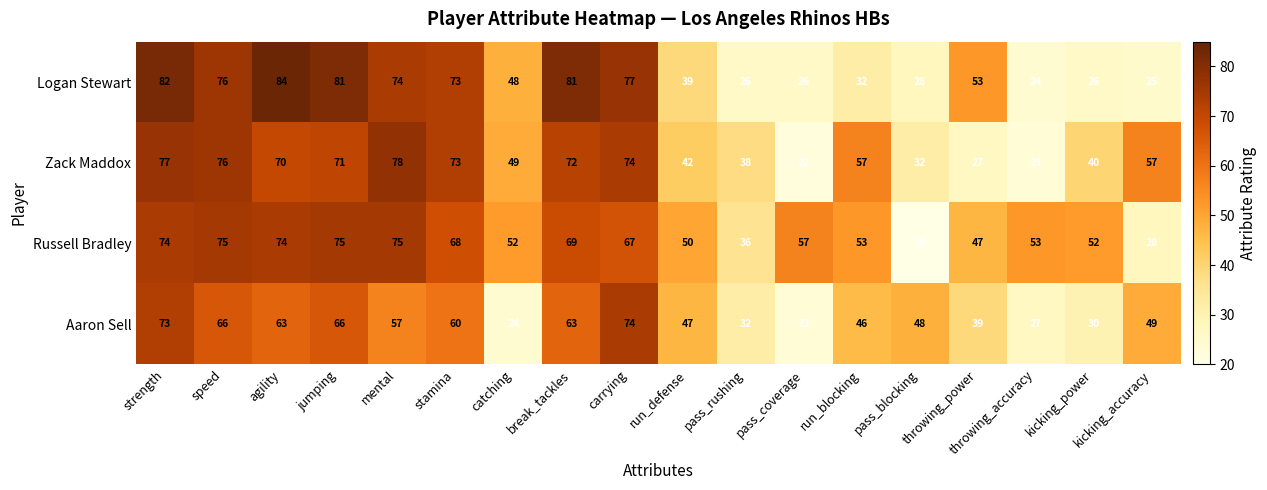

The value of Logan Stewart at jumping is 81. True or false?

True